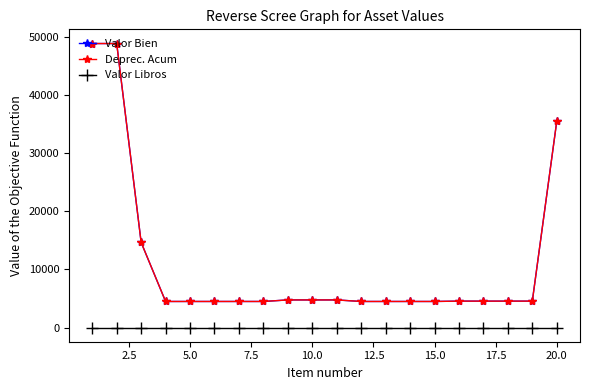

True or false: Valor Bien and Valor Libros cross at least once.

False